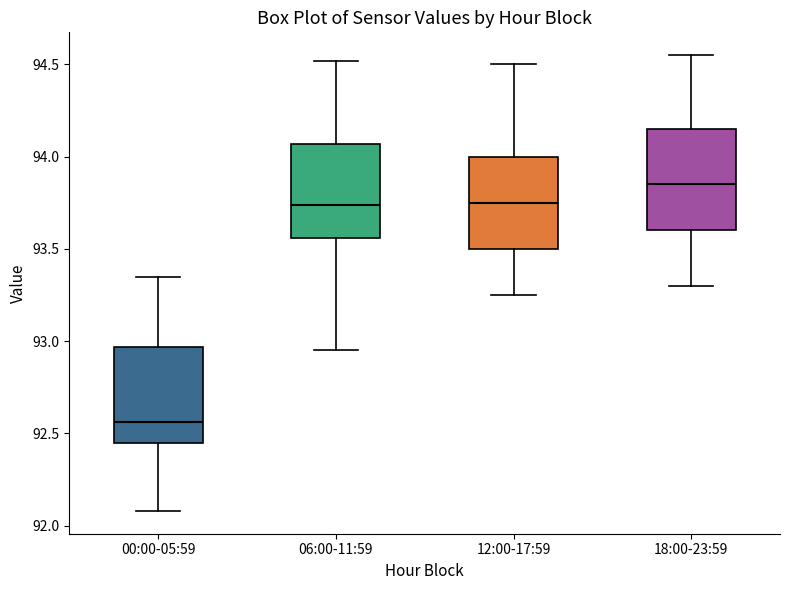

Where is the upper edge of the box for 18:00-23:59 on the y-axis? The values are not printed on the chart, so give them approximately, as read against the axis.

94.15